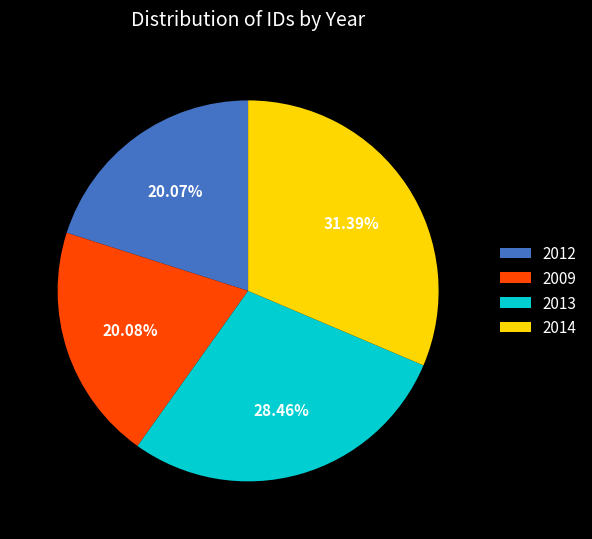

Between 2014 and 2009, which is larger?

2014